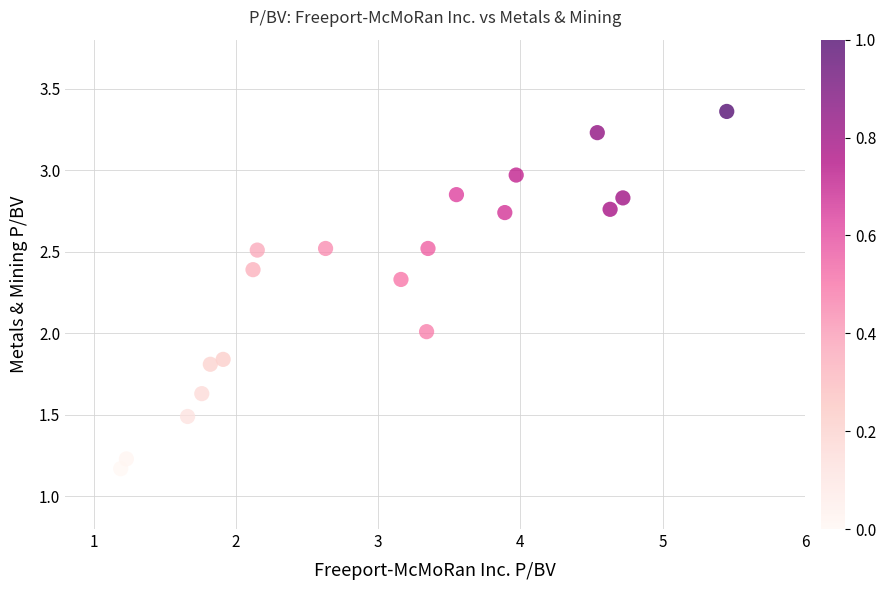

What is the range of Y values (max minus min)?

2.2